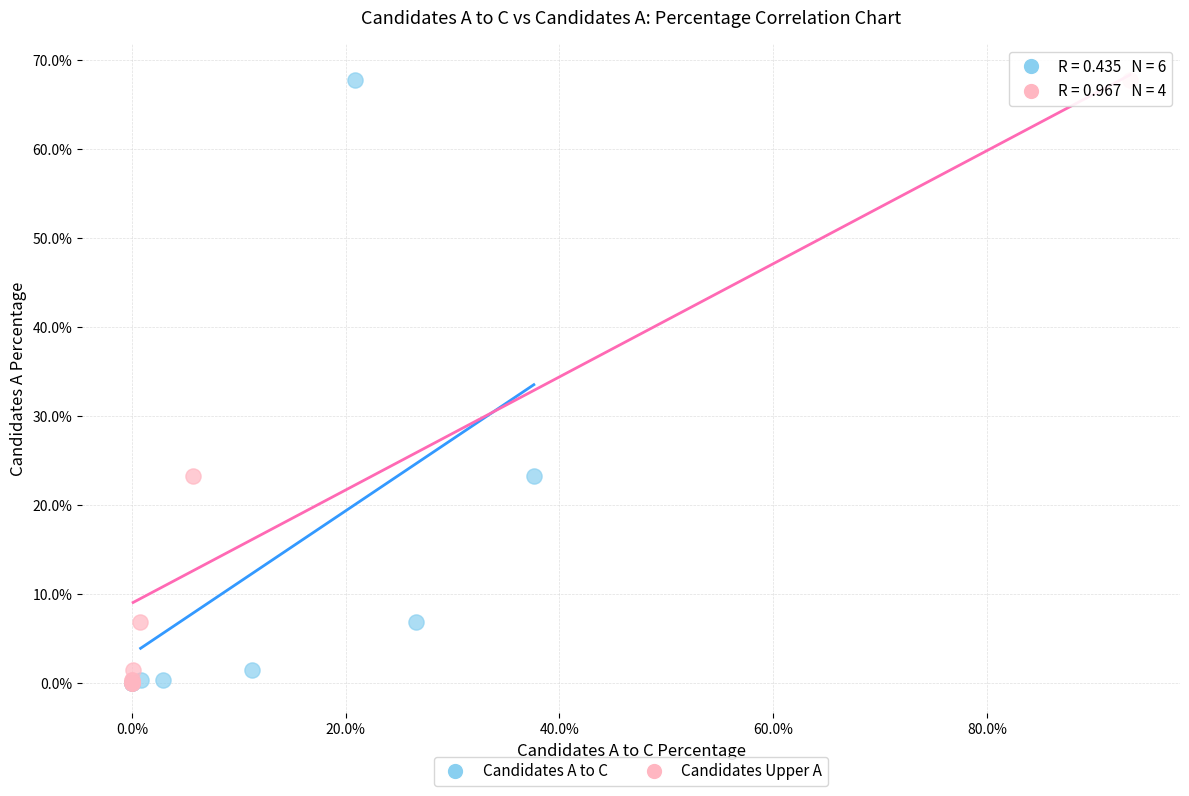

What are all the series names shown in the legend?

Candidates A to C, Candidates Upper A